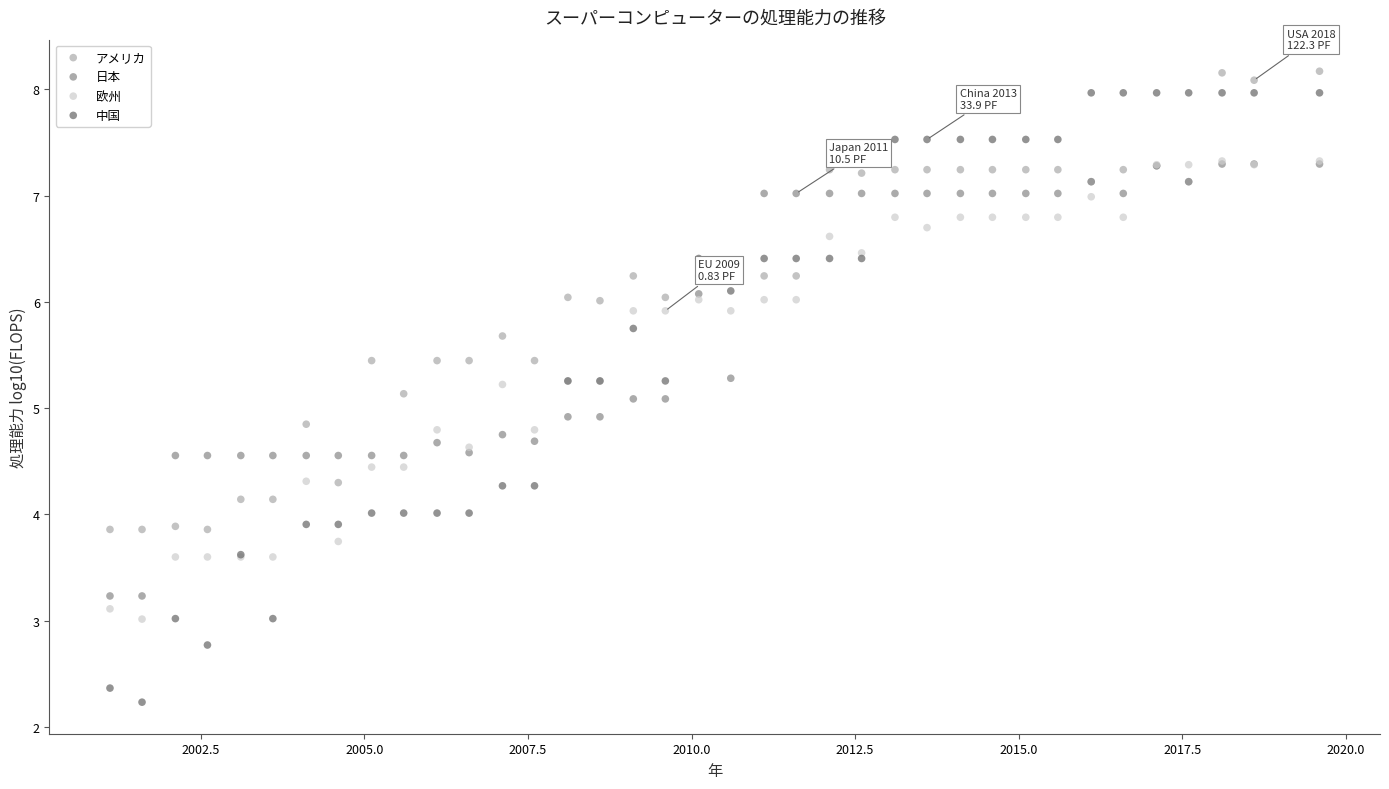

What are all the series names shown in the legend?

アメリカ, 日本, 欧州, 中国